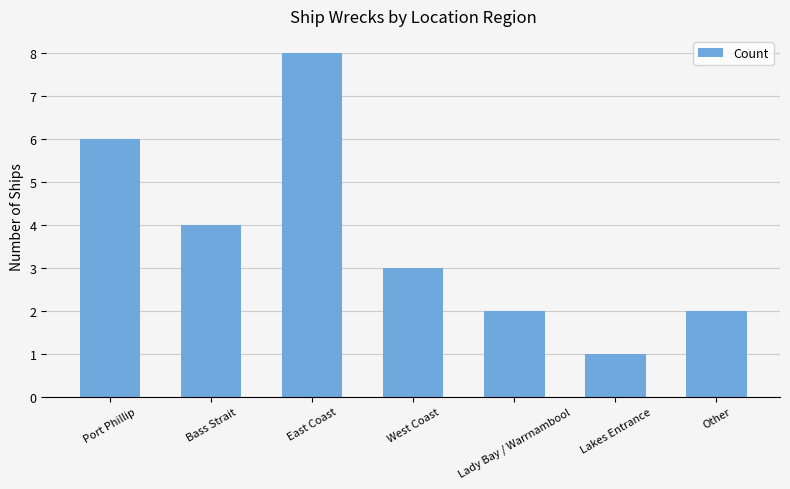

Does the chart contain stacked bars?

No